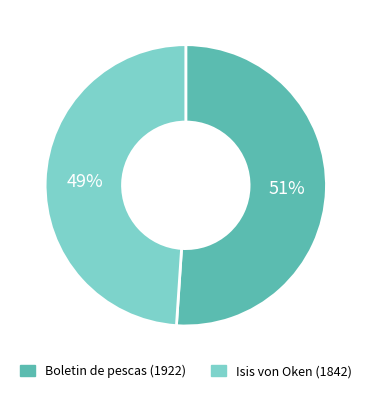

Which category has the smallest portion of the pie?

Isis von Oken (1842)